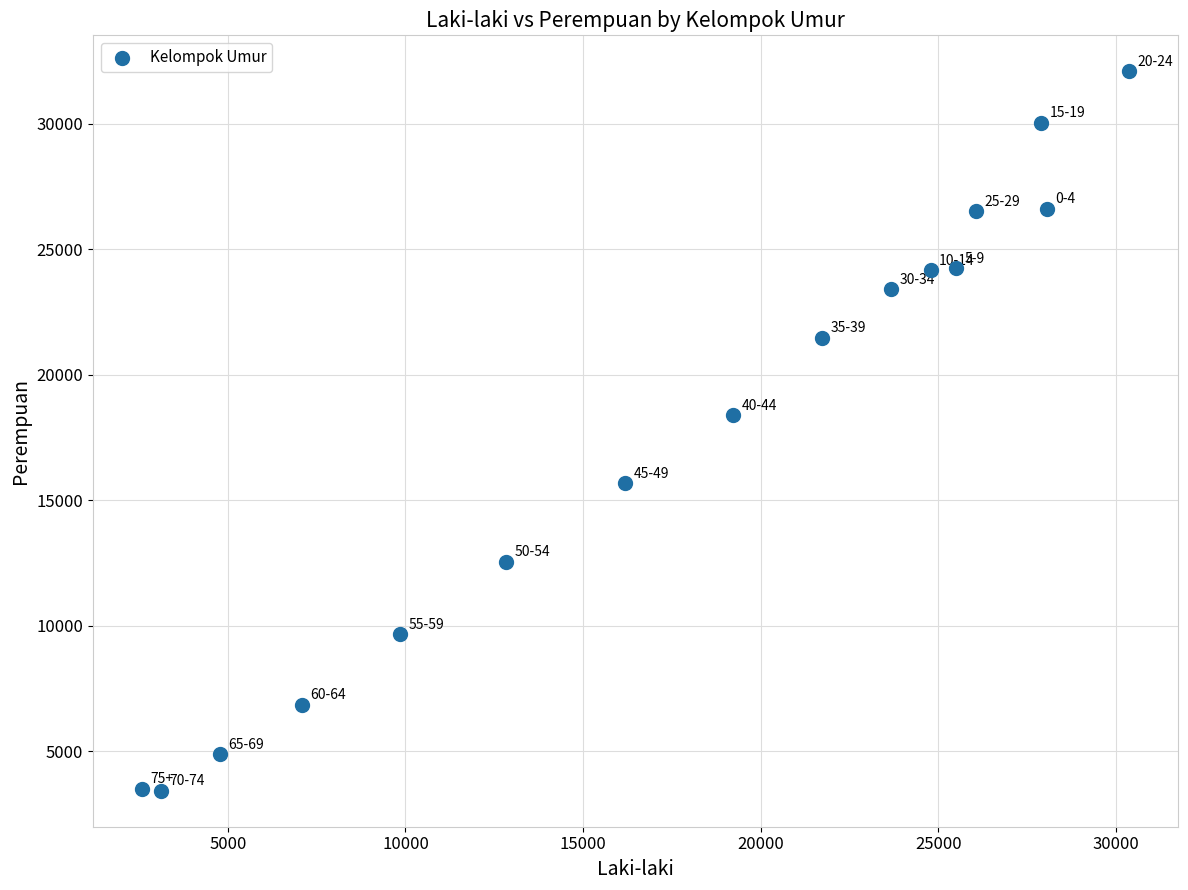

What Y value in the scatter plot is closest to 17757?

18384